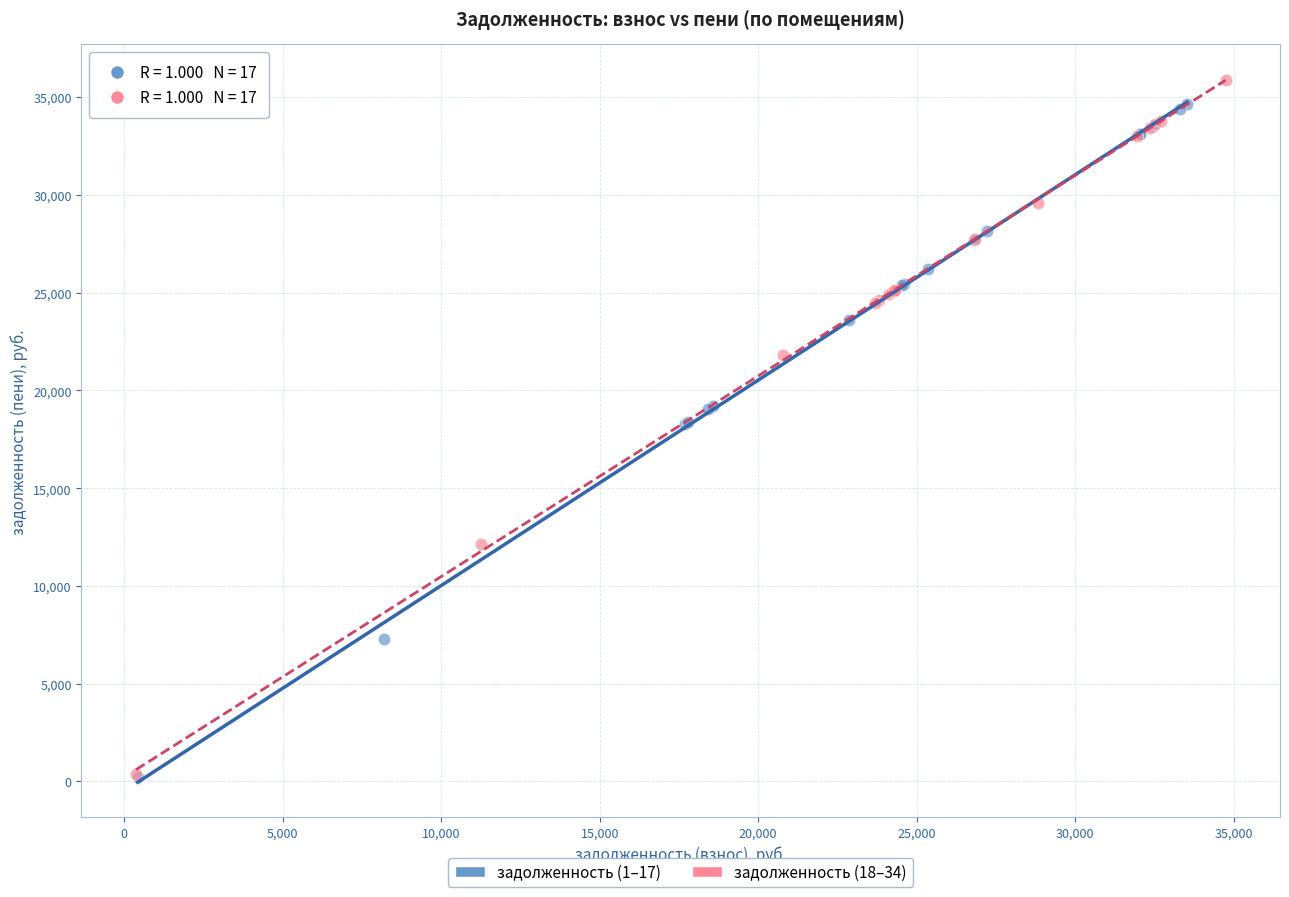

What are all the series names shown in the legend?

задолженность (1–17), задолженность (18–34)